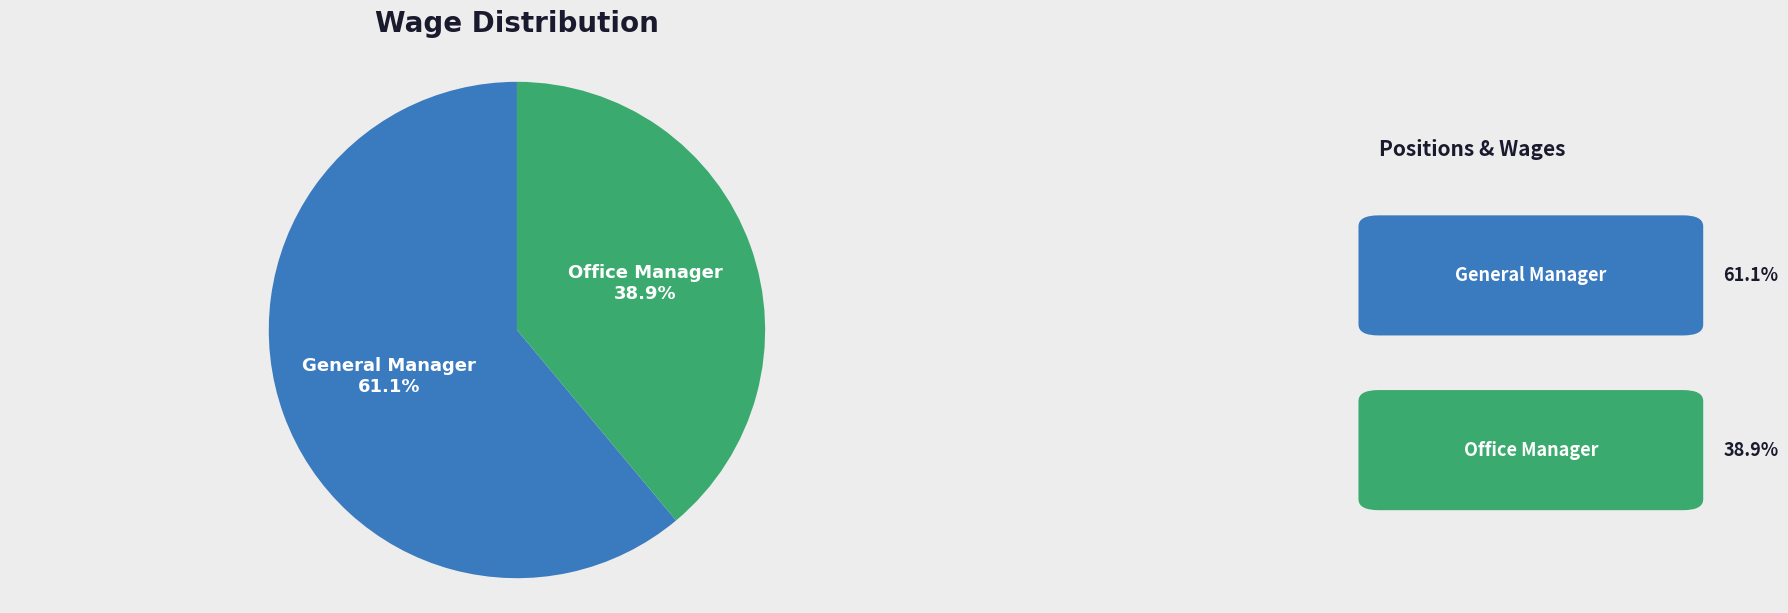

To the nearest percent, what is the difference between the largest and smallest slice percentages?

22%